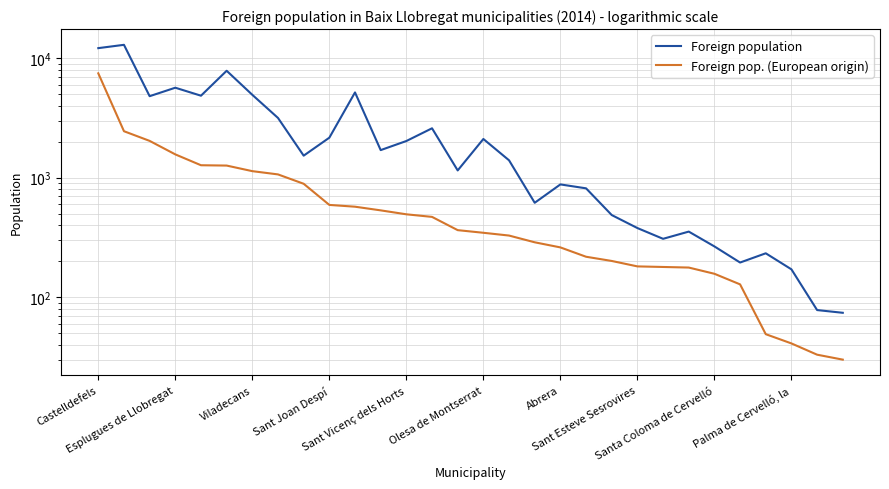

True or false: Foreign population and Foreign pop. (European origin) intersect in this chart.

False